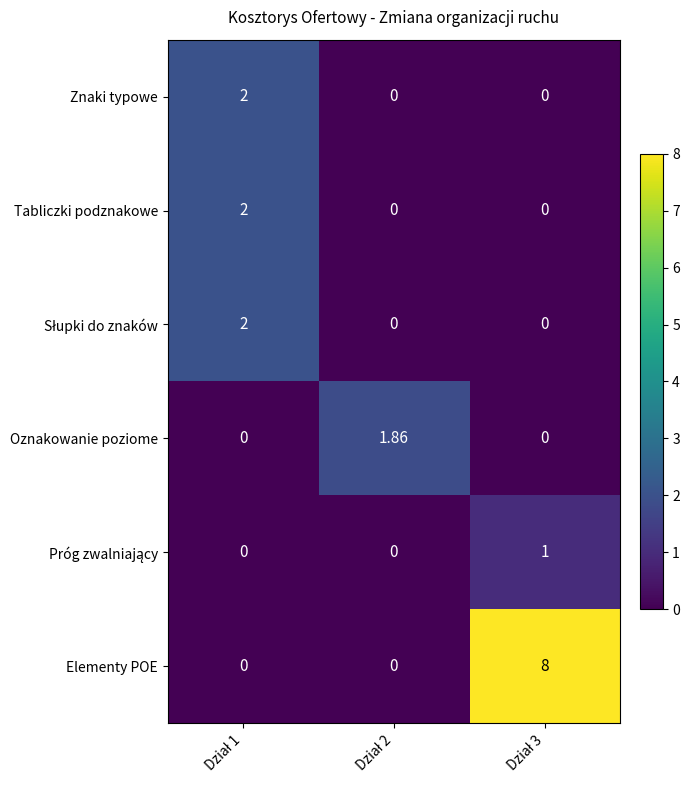

Which series has the largest range (max minus min)?

Elementy POE